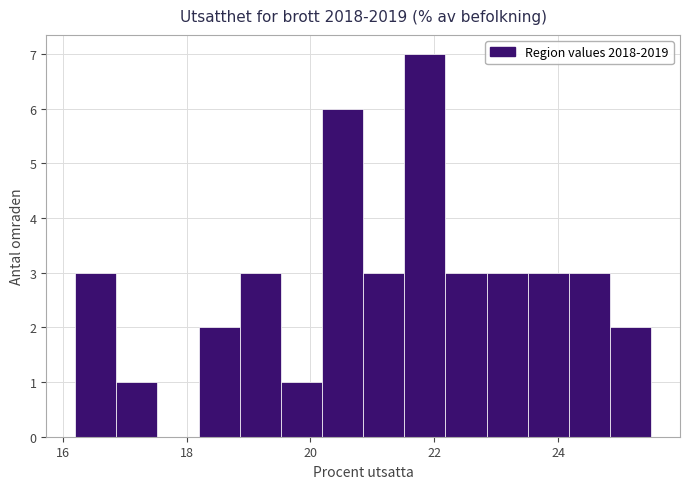

Around what value on the x-axis is the tallest bar? Give the approximate position of its centre, as read against the axis.

21.8